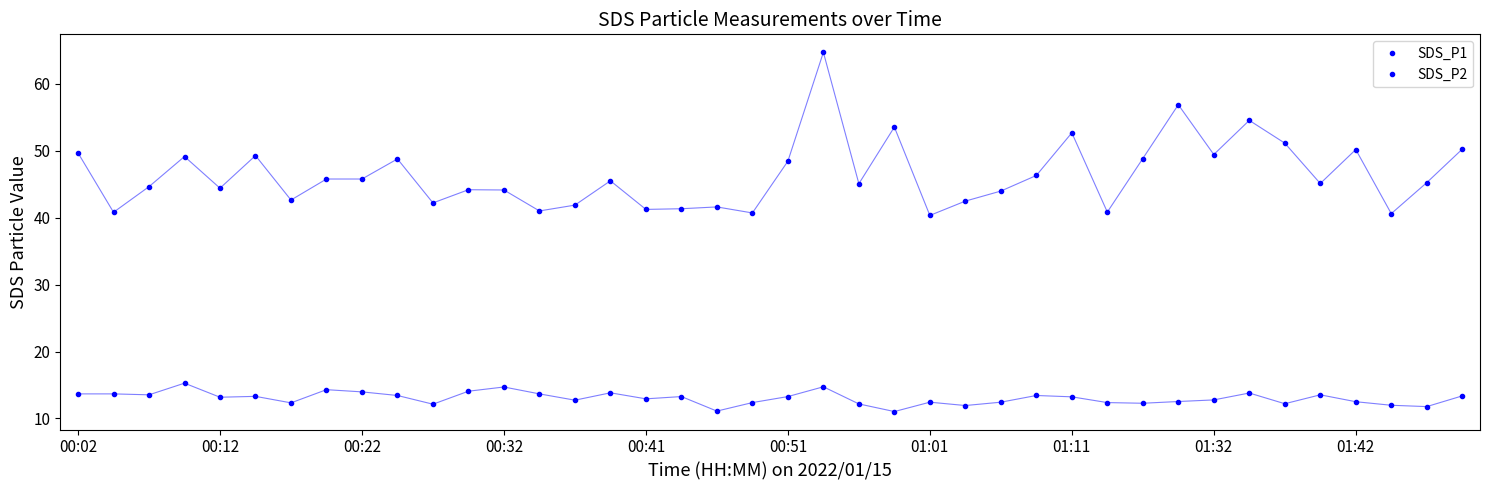

Is this an area chart (filled region under the line)?

No